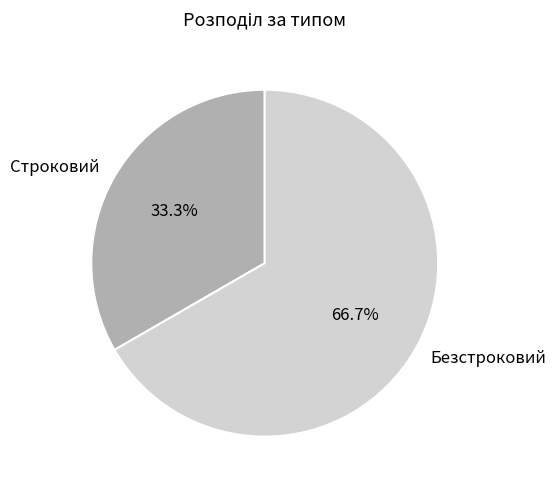

True or false: Строковий accounts for 26% of the total.

False